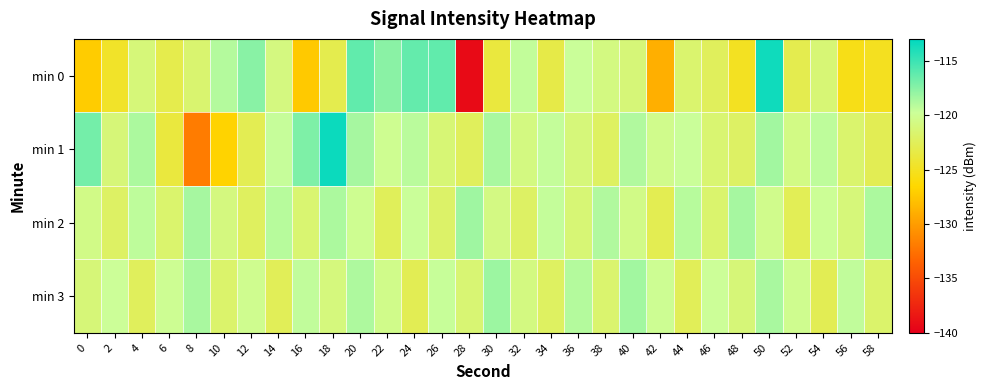

What is the spread (max minus min) of values at 40?

2.8